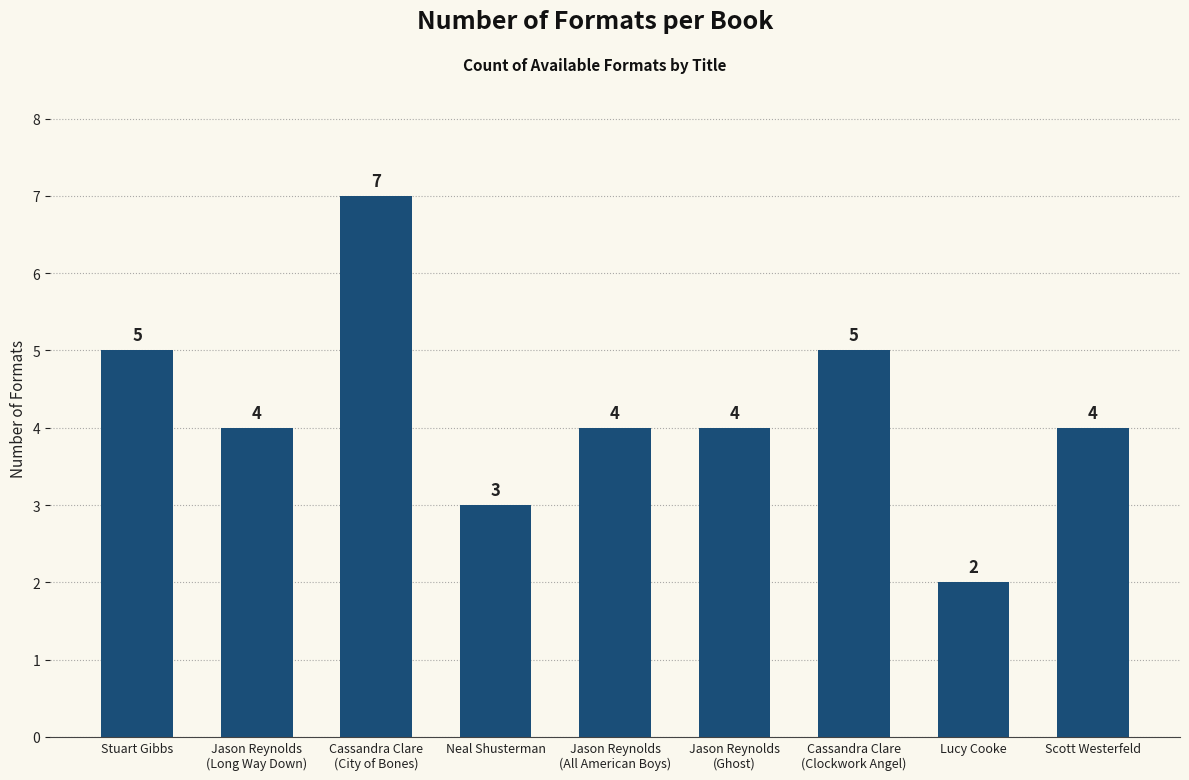

At which label does the data first exceed 4?

Stuart Gibbs